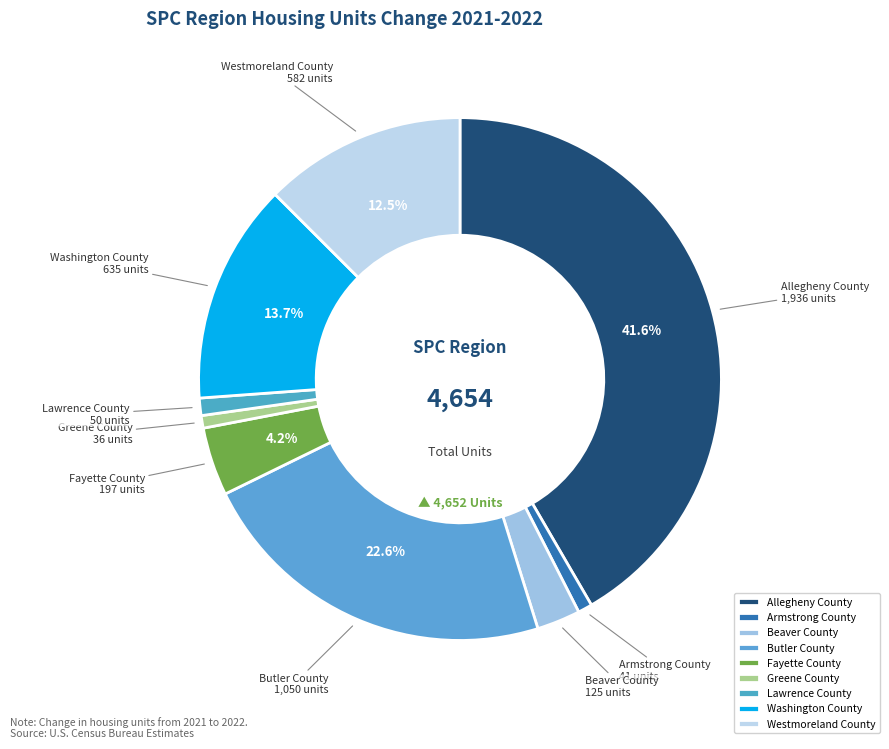

How many slices are in this pie chart?

9